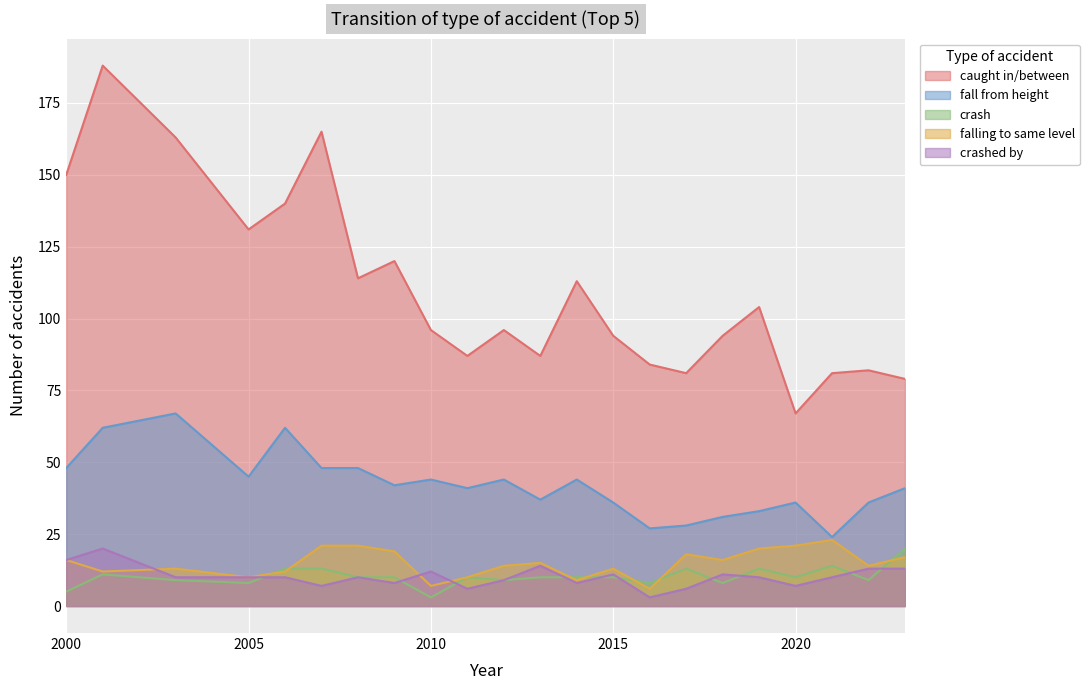

At 2016, list the series in order from largest to smallest.

caught in/between, fall from height, crash, falling to same level, crashed by